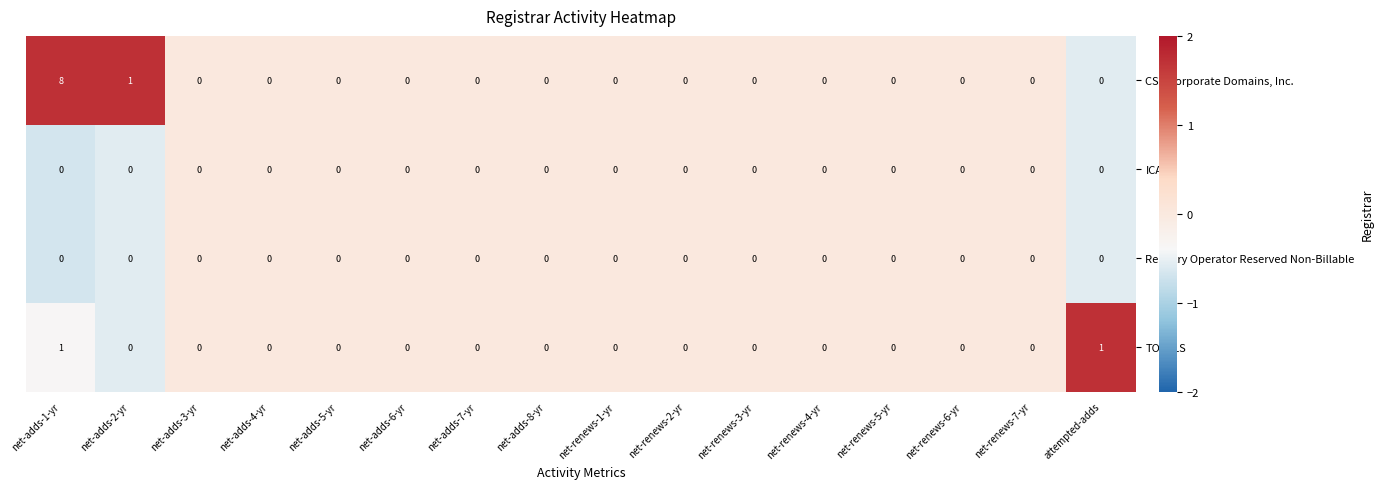

What is the difference between the maximum and second lowest values in the CSC Corporate Domains, Inc. series?

8